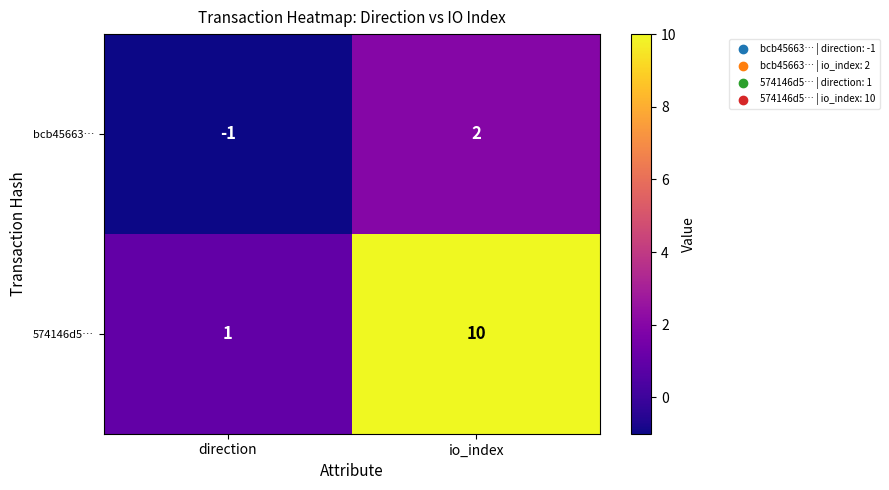

Which series has the largest total across all categories?

574146d5…